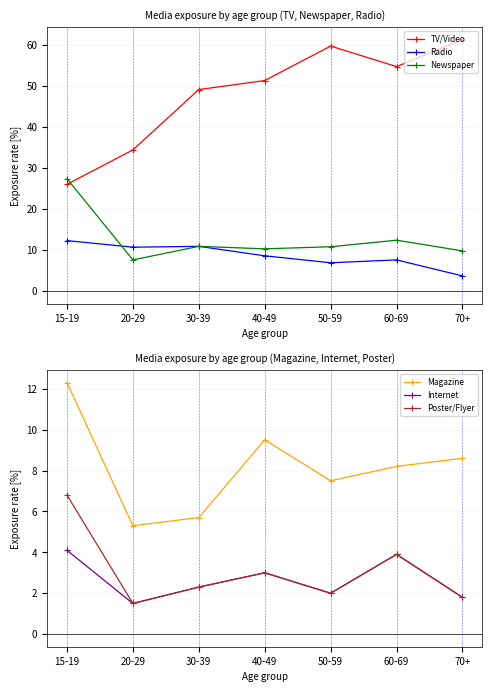

How many interior local valleys does the Newspaper series have?

2